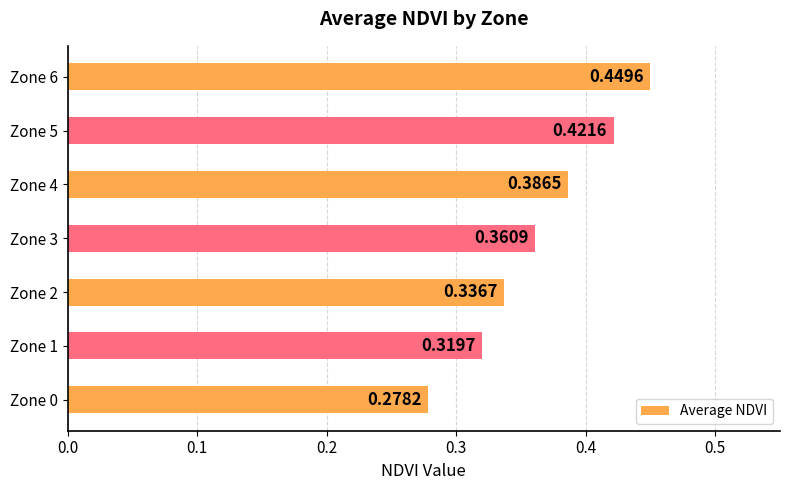

List the labels in order of value, largest first.

Zone 6, Zone 5, Zone 4, Zone 3, Zone 2, Zone 1, Zone 0